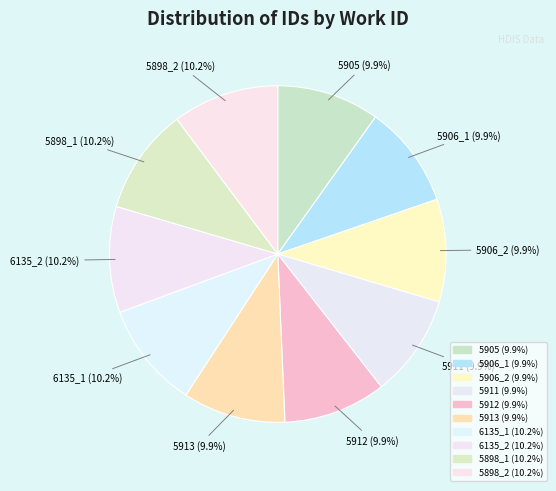

Does any single category account for the majority?

No